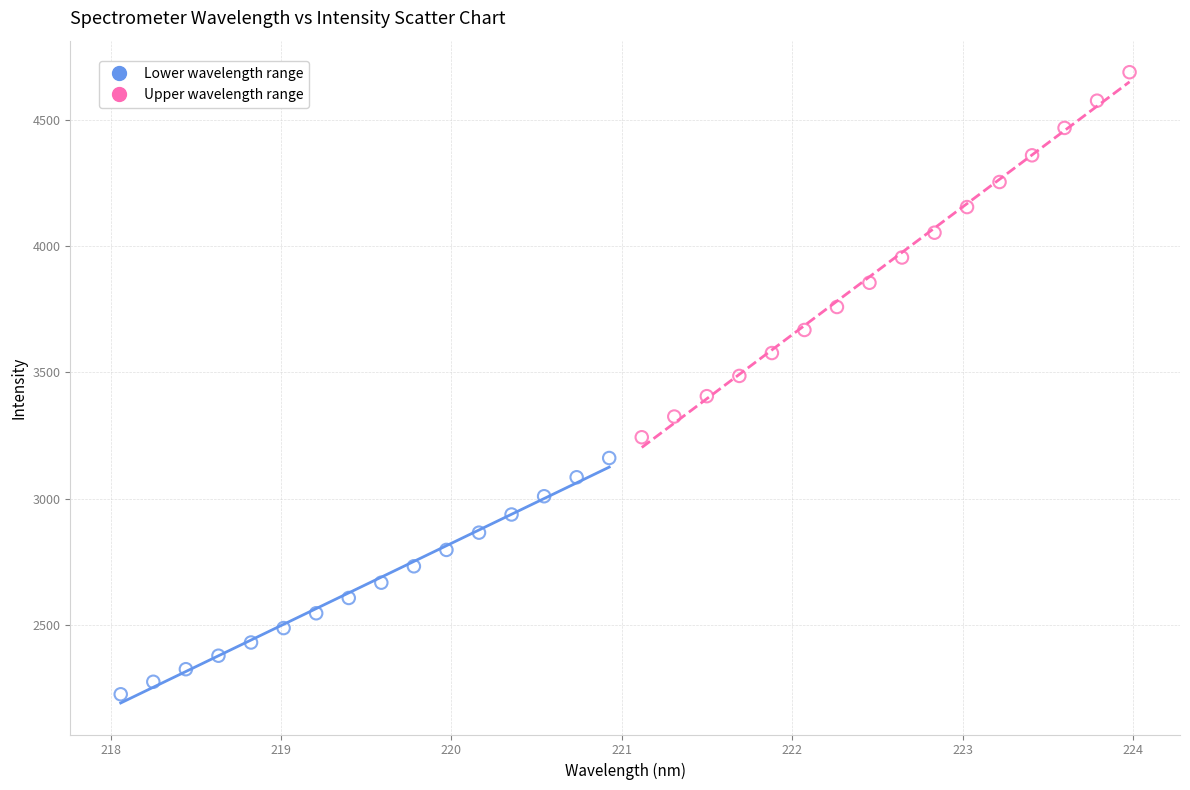

What are all the series names shown in the legend?

Lower wavelength range, Upper wavelength range